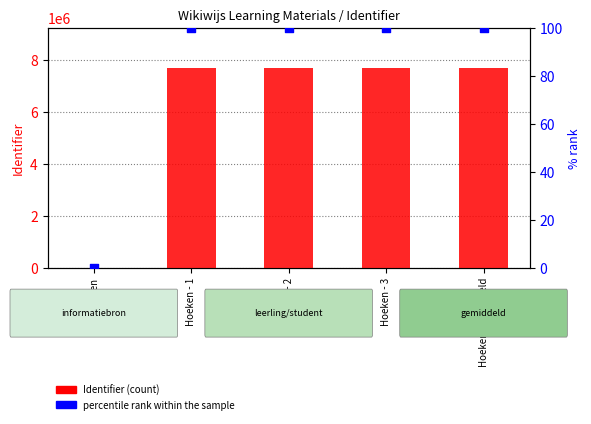

Which series reaches the maximum Y coordinate?

Identifier (count)